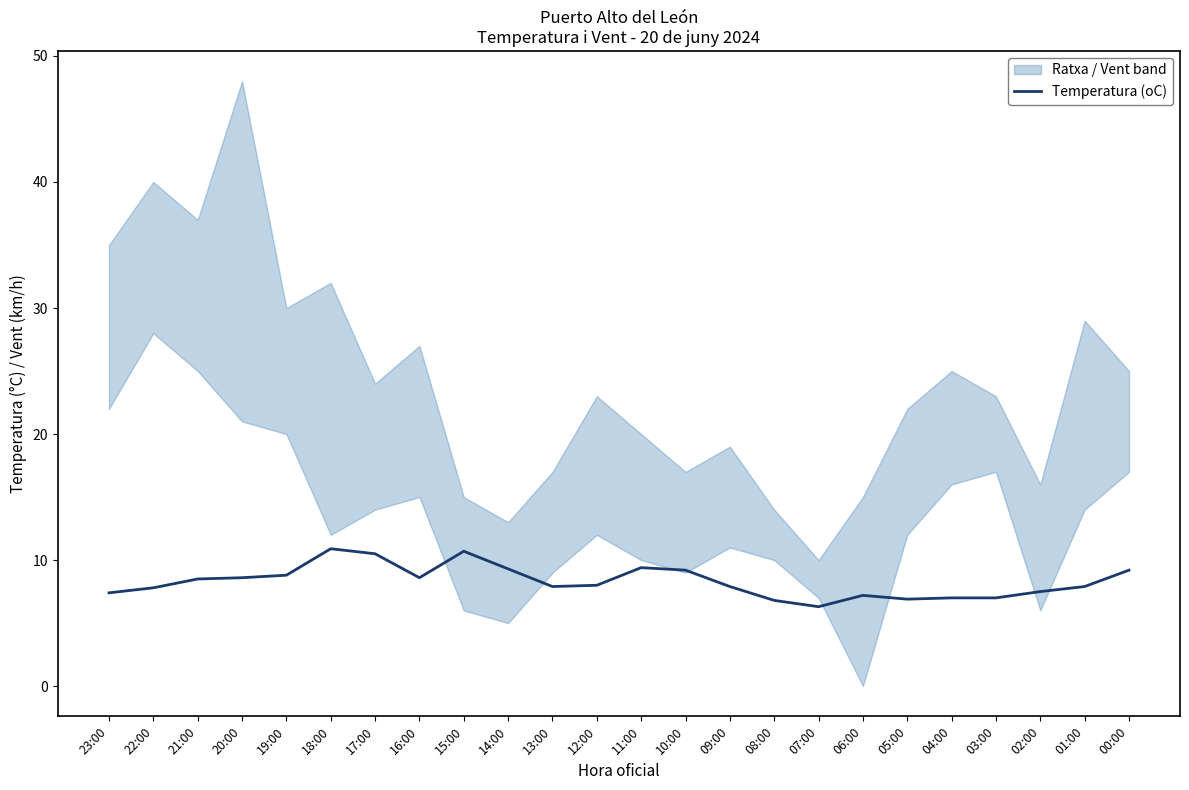

The chart shows a value of 12.6 at 01:00. True or false?

False